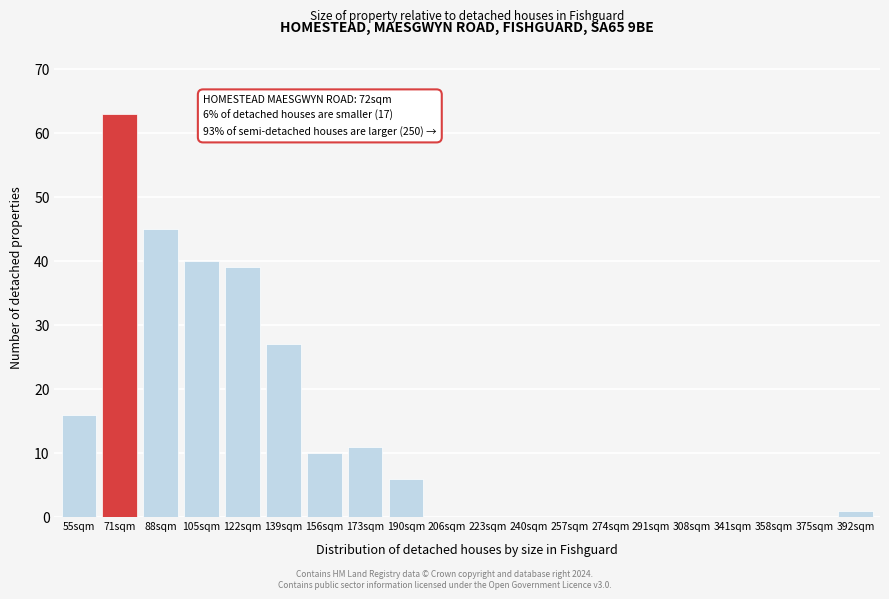

Reading left to right, what are all the values shown in this chart?

55sqm=16	71sqm=63	88sqm=45	105sqm=40	122sqm=39	139sqm=27	156sqm=10	173sqm=11	190sqm=6	206sqm=0	223sqm=0	240sqm=0	257sqm=0	274sqm=0	291sqm=0	308sqm=0	341sqm=0	358sqm=0	375sqm=0	392sqm=1